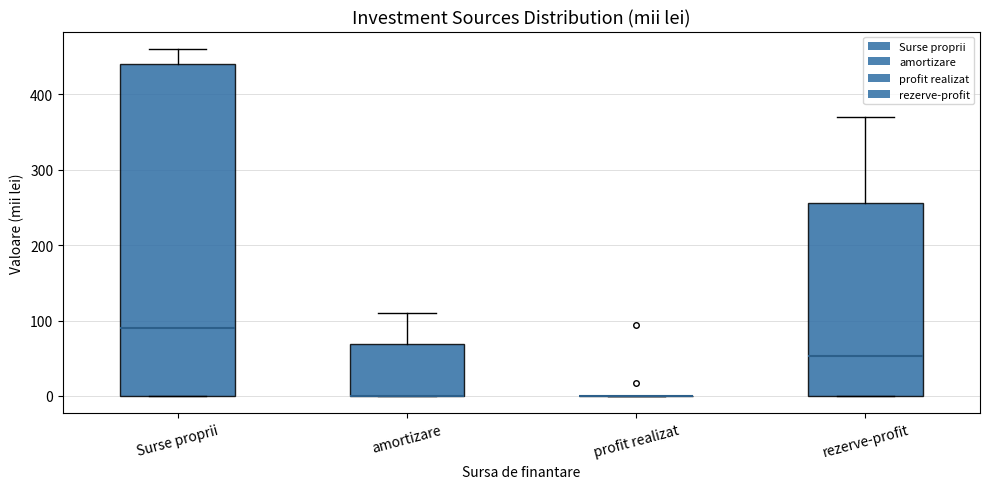

Reading left to right, transcribe this box plot: for each box, give where its median line is, the range the box spans, and where its two whiskers end, as read against the y-axis. The values are not printed on the chart, so give them approximately, as read against the axis.

Surse proprii: median 90, box 0 to 440, whiskers 0 to 460
amortizare: median 0 (drawn on the box's lower edge), box 0 to 70, whiskers 0 to 110
profit realizat: box collapsed to a line at 0, whiskers 0 to 0
rezerve-profit: median 50, box 0 to 260, whiskers 0 to 370